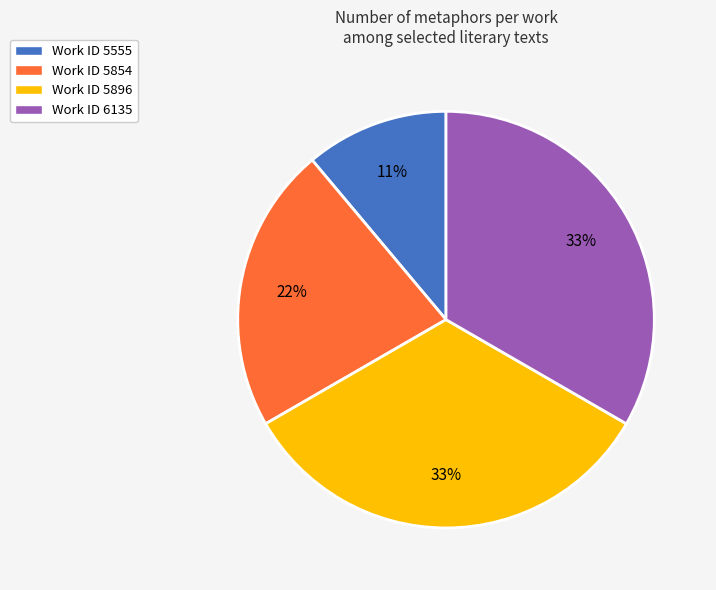

Is Work ID 5896 the majority of the pie?

No